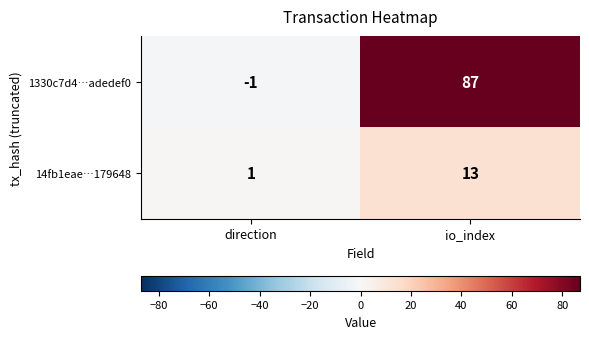

What value does the 14fb1eae…179648 series have at io_index?

13